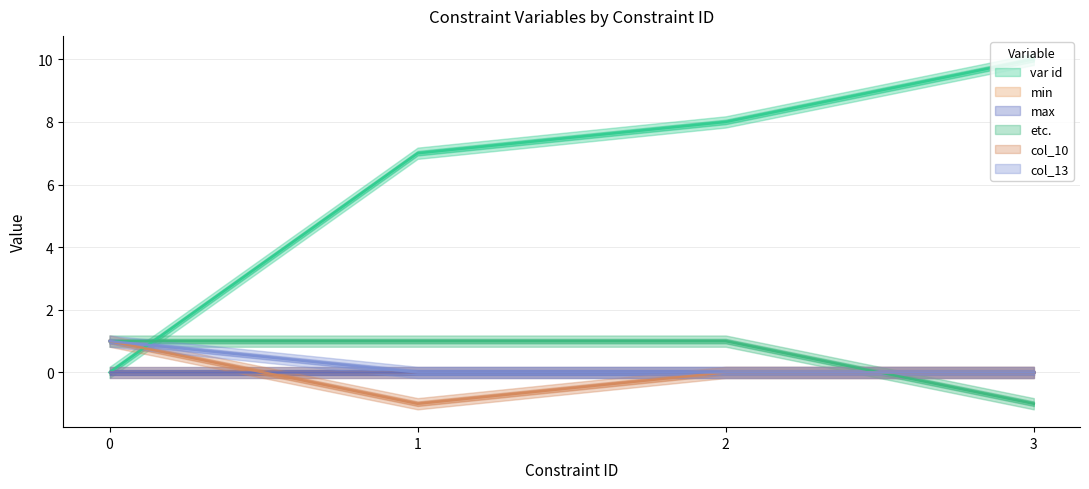

True or false: col_10 and col_13 cross at least once.

False